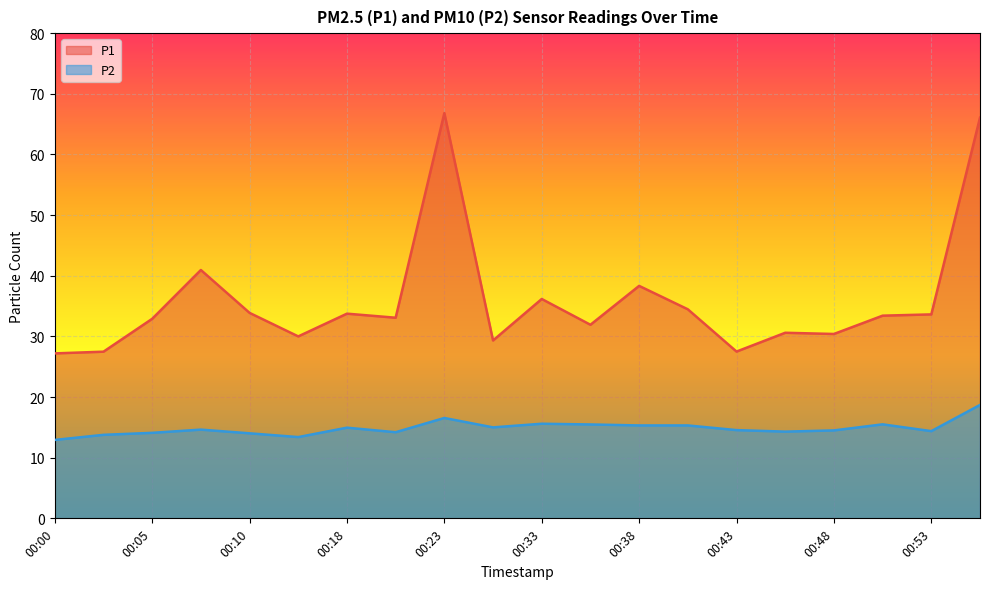

Which label corresponds to the smallest value in the chart?

00:00